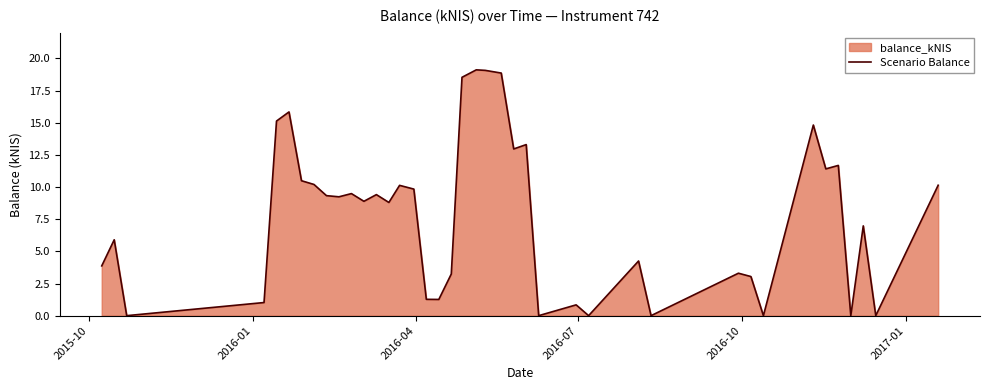

How many categories are shown in the chart?

40